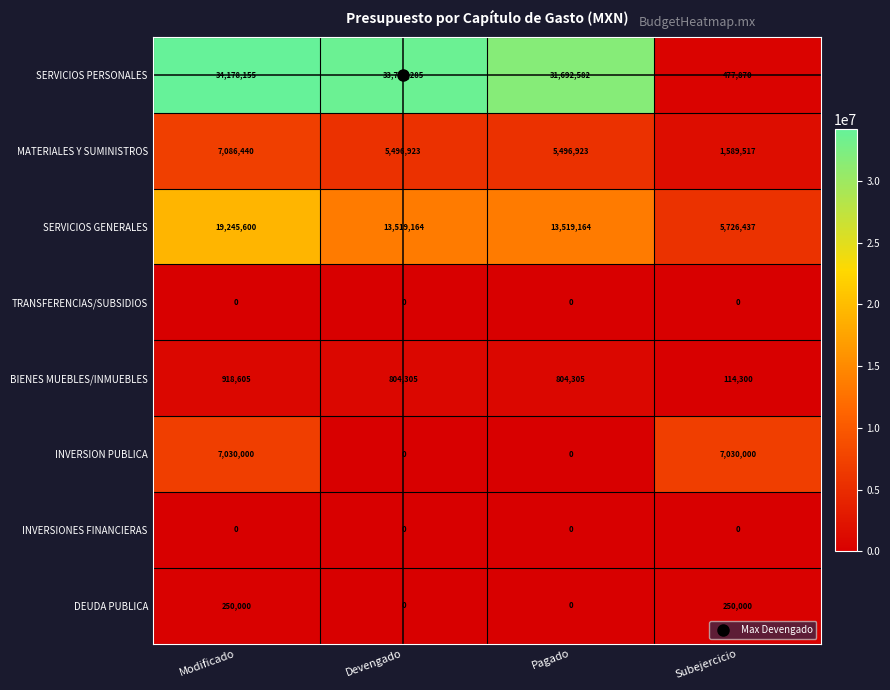

What is the sum of all MATERIALES Y SUMINISTROS values?

19669803